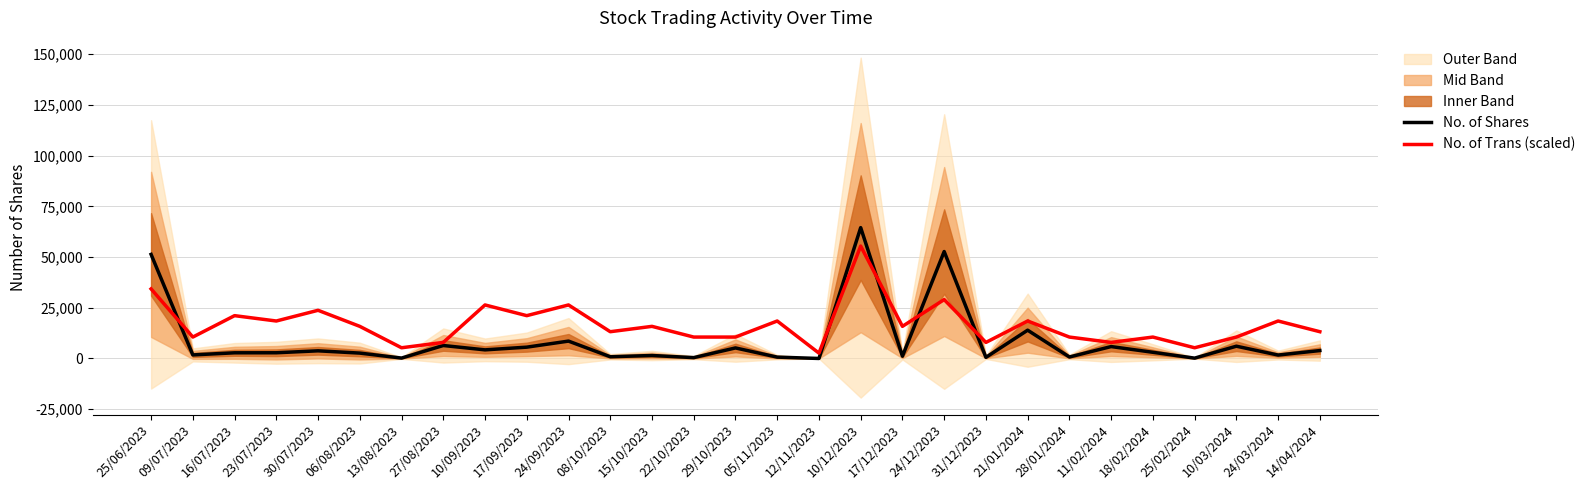

What is the label of the 7th point from the left?

13/08/2023